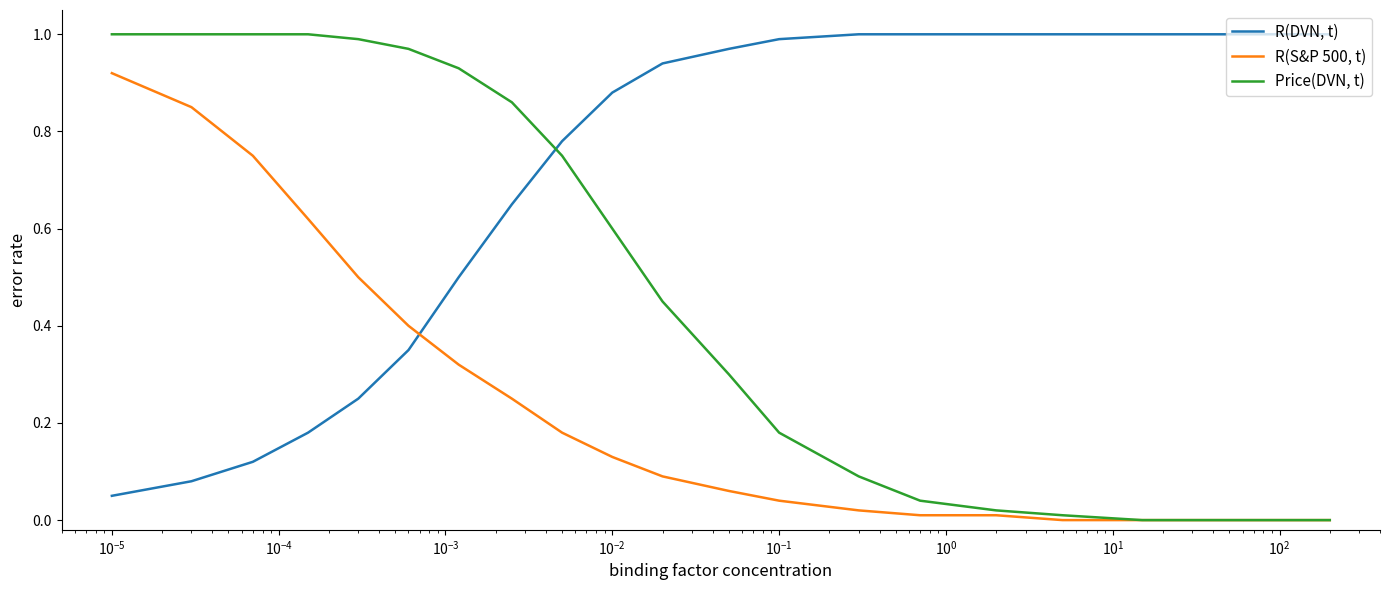

What is the sum of all Price(DVN, t) values?

10.2